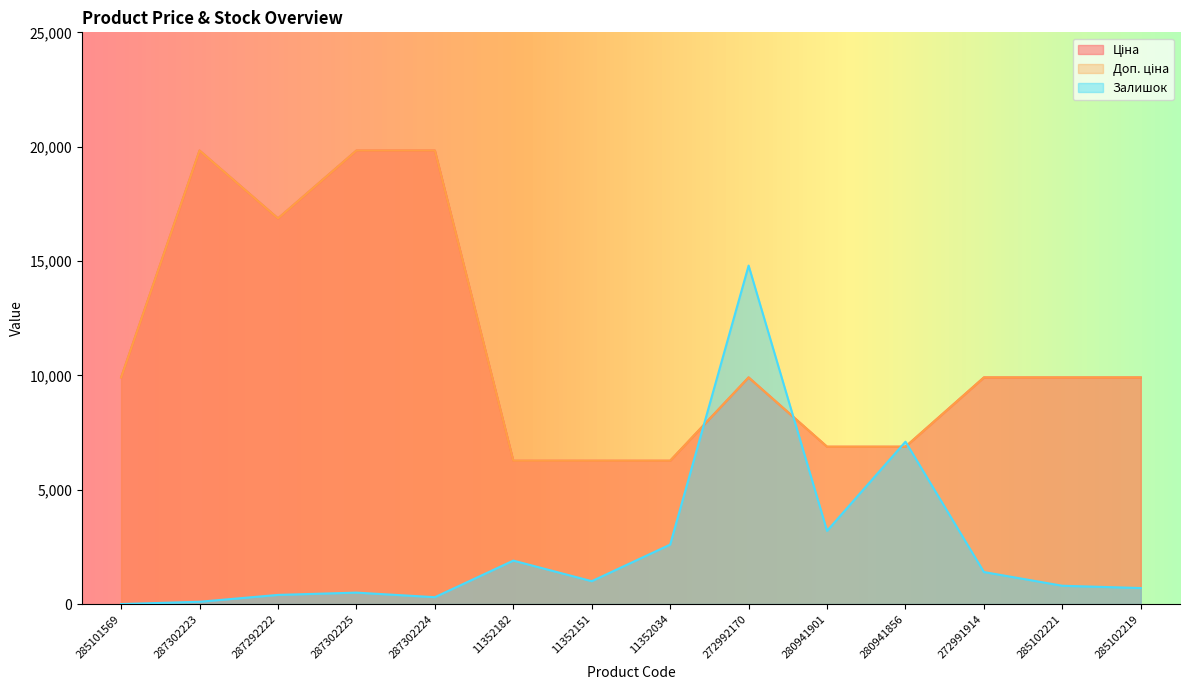

At which category does the chart reach its minimum across all series?

285101569